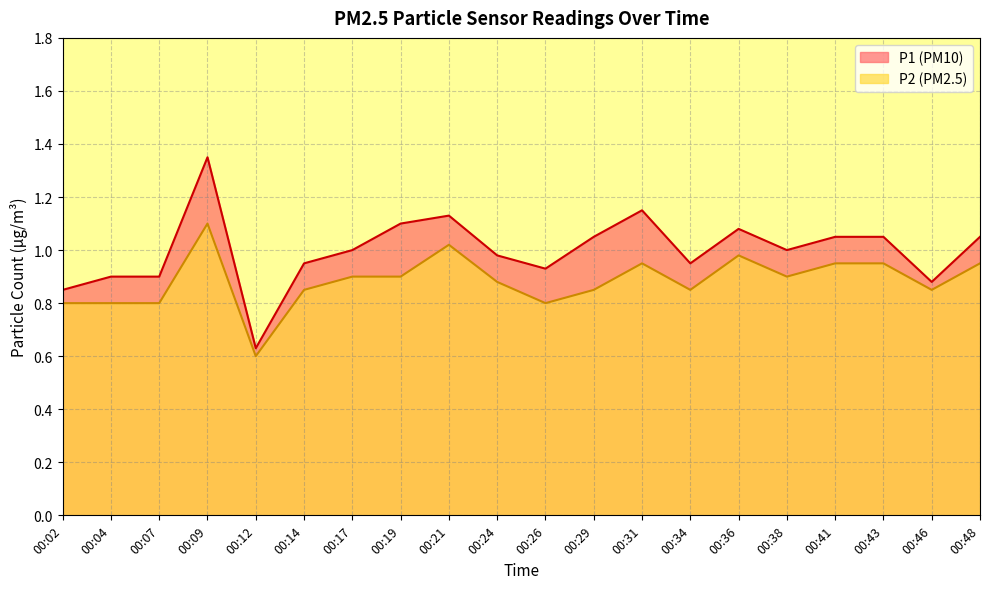

At which category does P1 reach its first local valley?

00:12